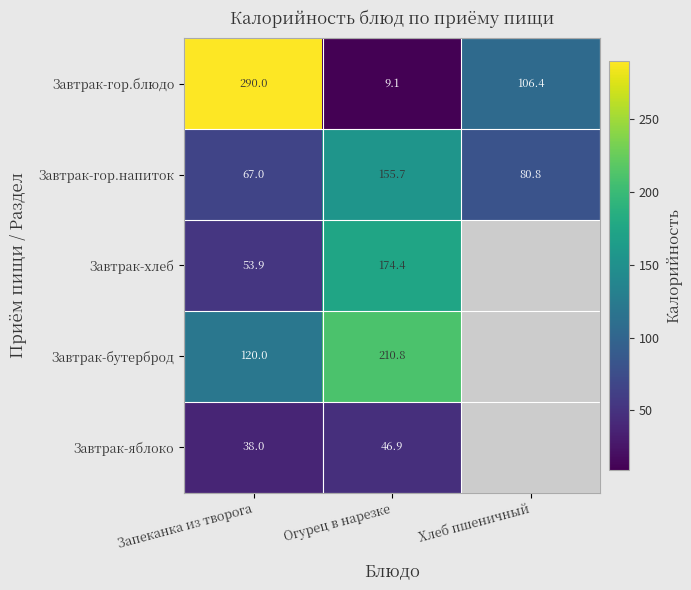

What is the total value across all series at Огурец в нарезке?

596.9